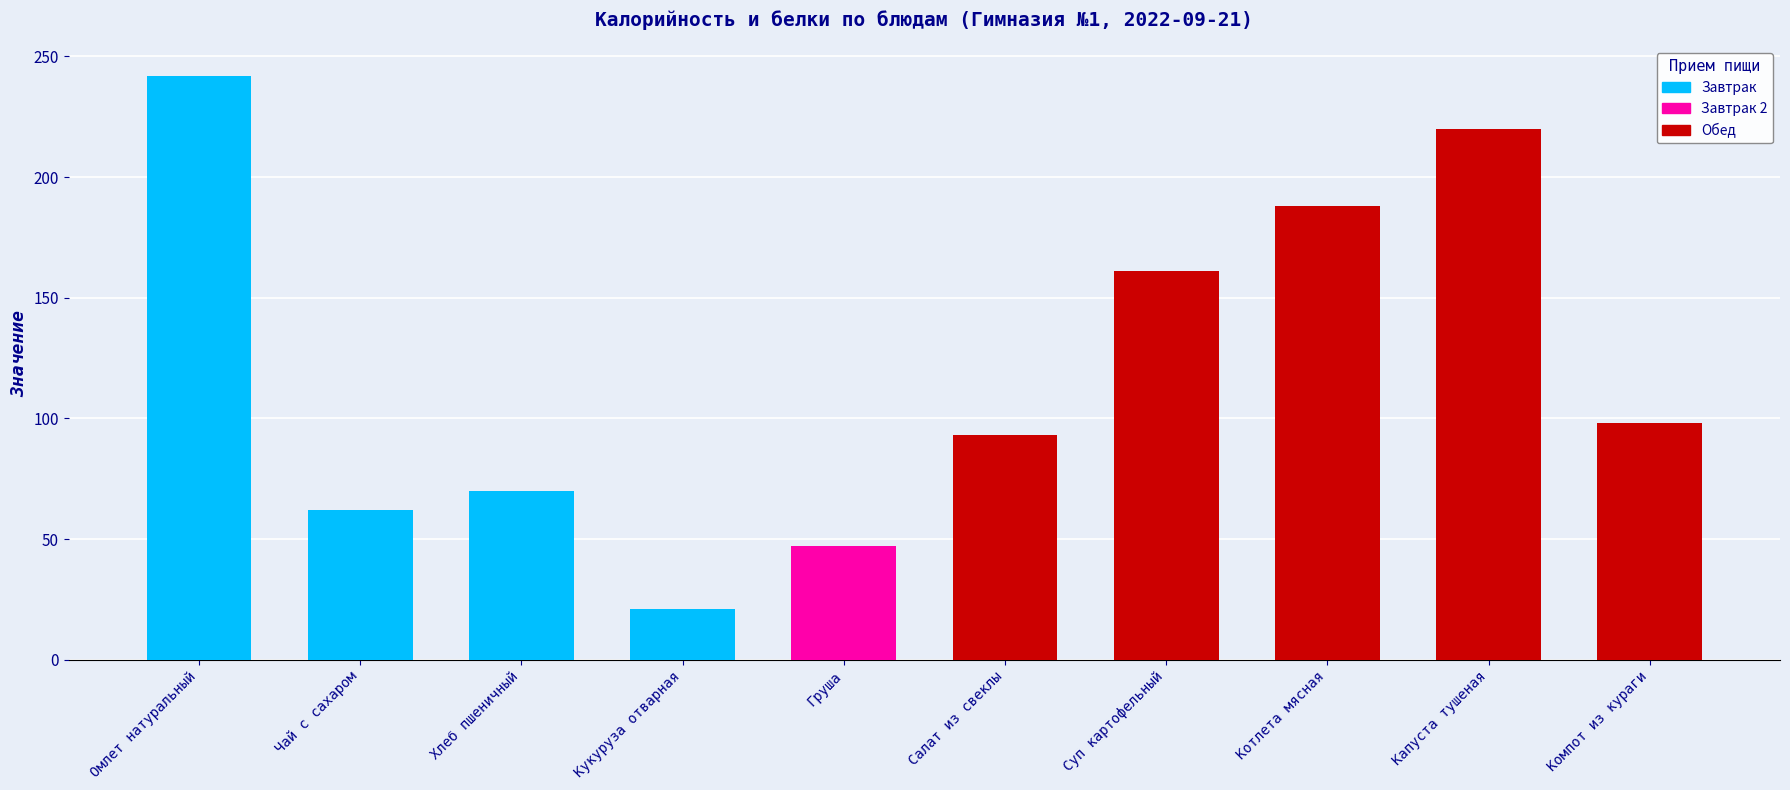

Are the bars grouped side by side (vs. stacked)?

No